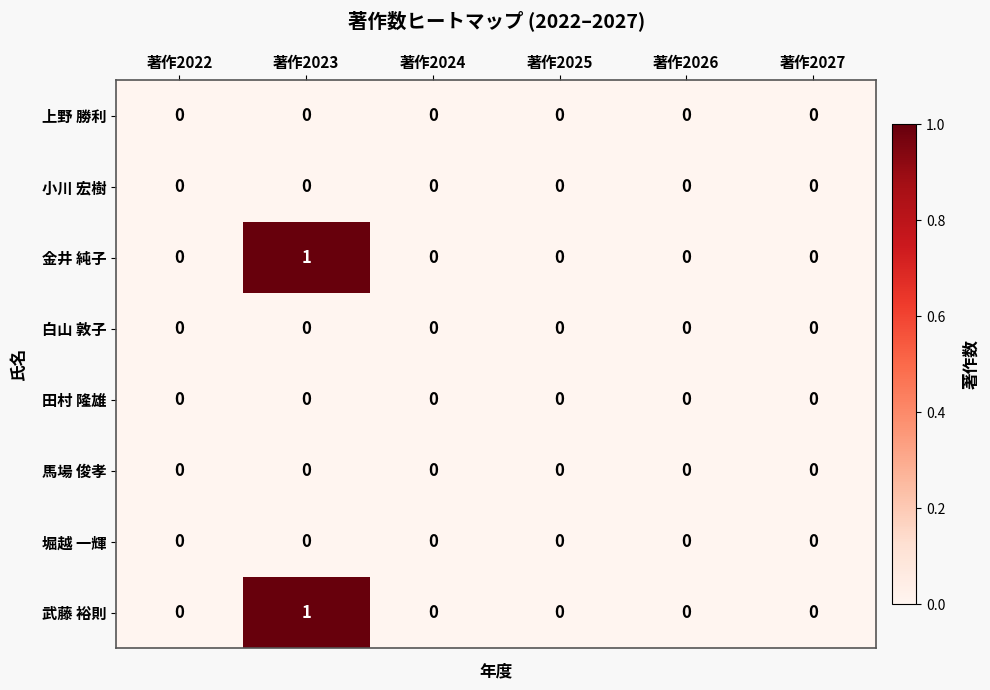

Is it true that 堀越 一輝 equals 0 at 著作2022?

True